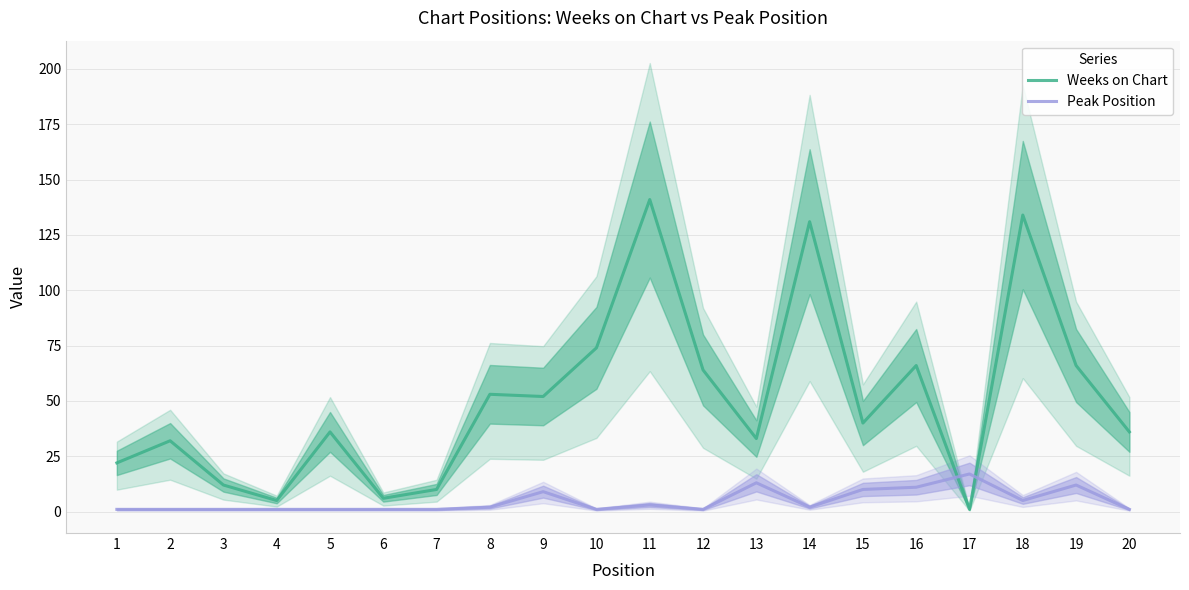

Rank the categories by Peak Position value from highest to lowest.

17, 13, 19, 16, 15, 9, 18, 11, 8, 14, 1, 2, 3, 4, 5, 6, 7, 10, 12, 20